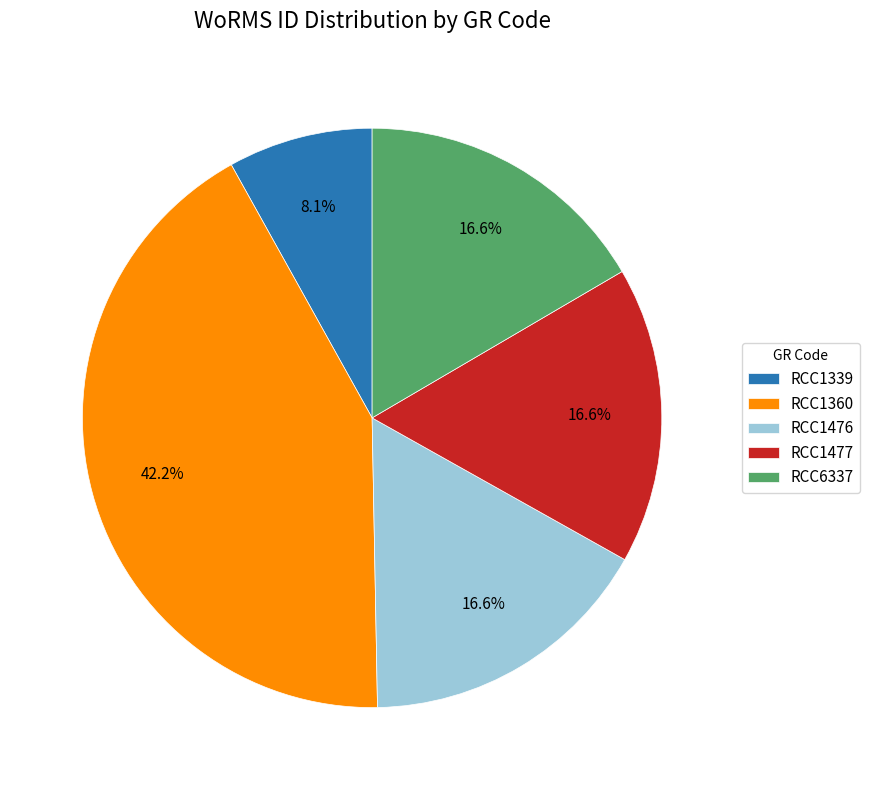

Which slice is the largest?

RCC1360